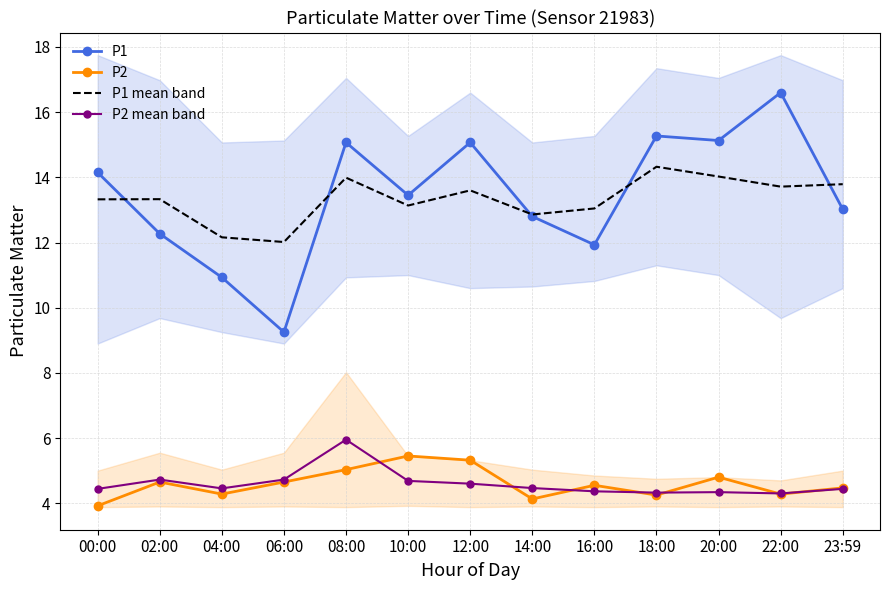

What is the total value across all series at 14:00?

34.3